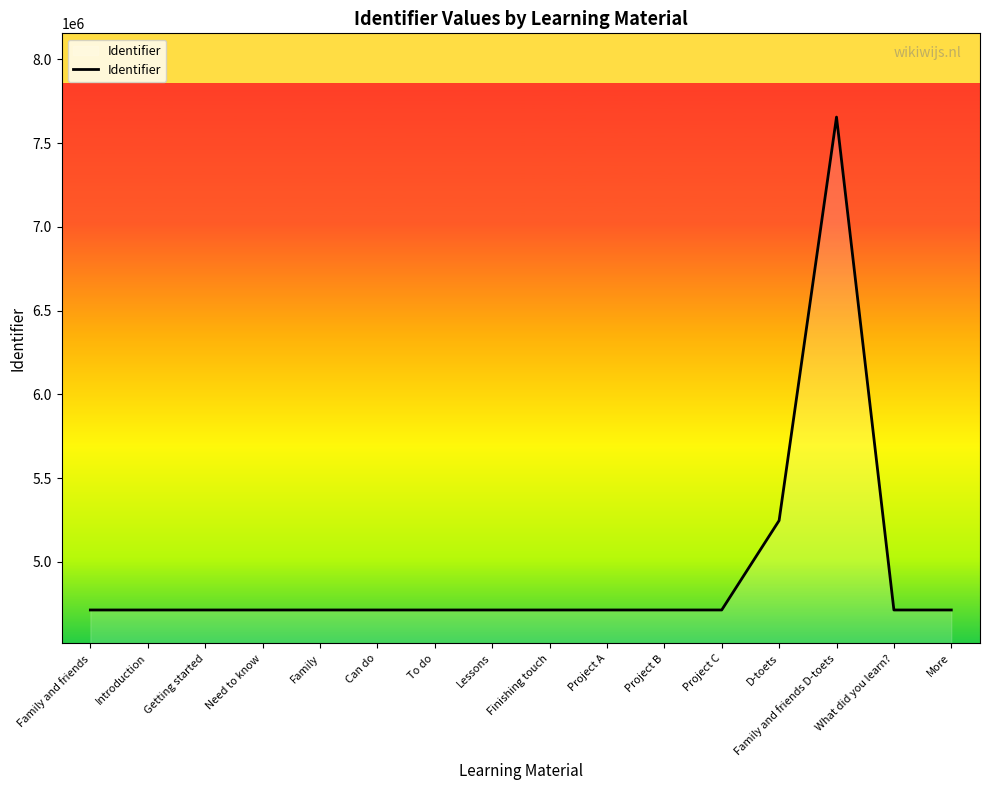

How many lines are shown in the chart?

1